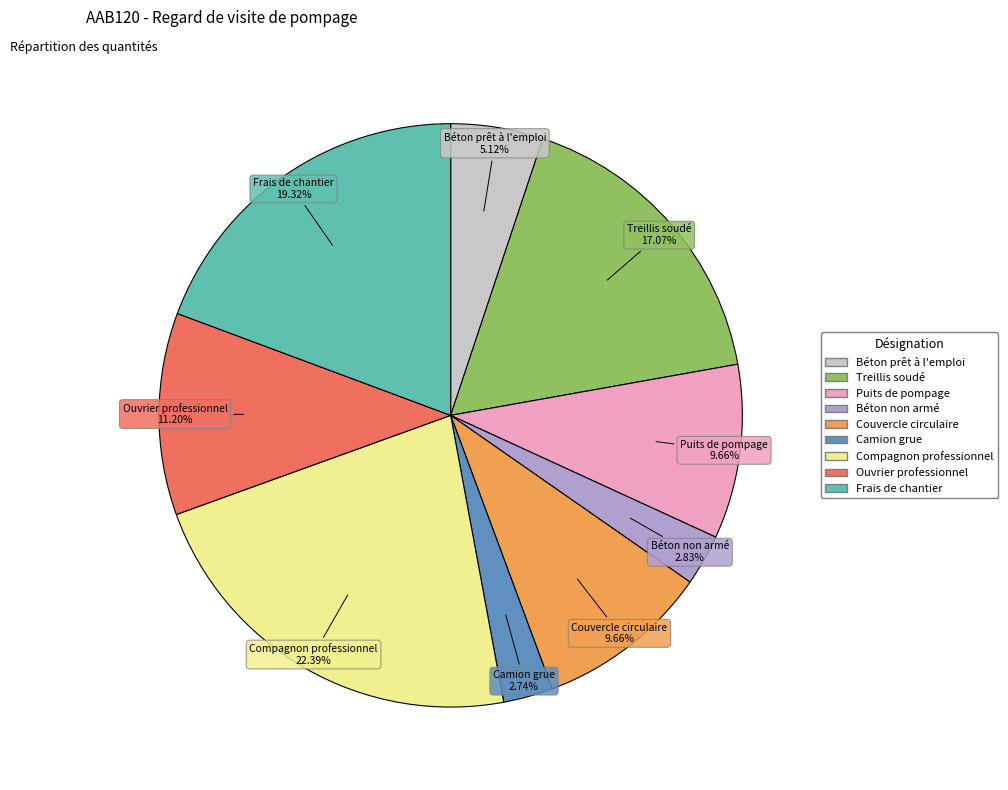

Which has a higher value, Frais de chantier or Puits de pompage?

Frais de chantier